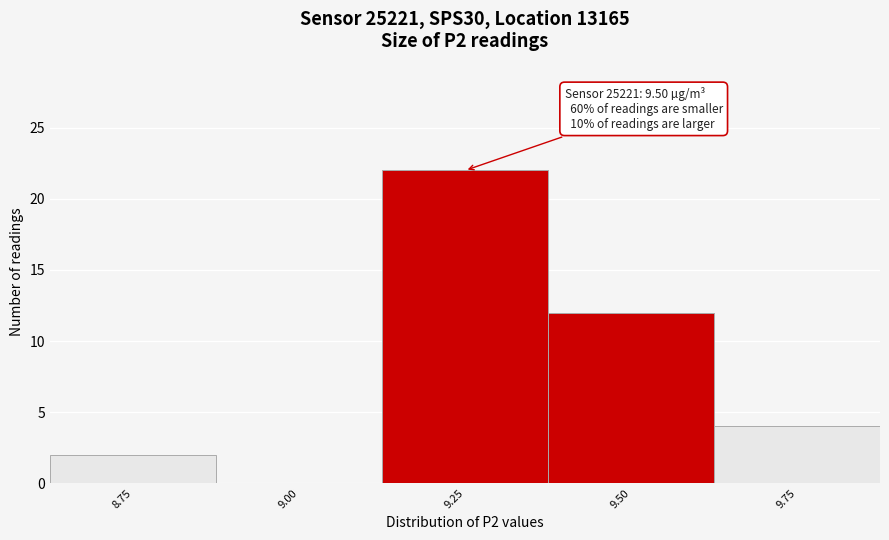

Reading left to right, transcribe all the data shown in this chart.

8.75=2	9.00=0	9.25=22	9.50=12	9.75=4